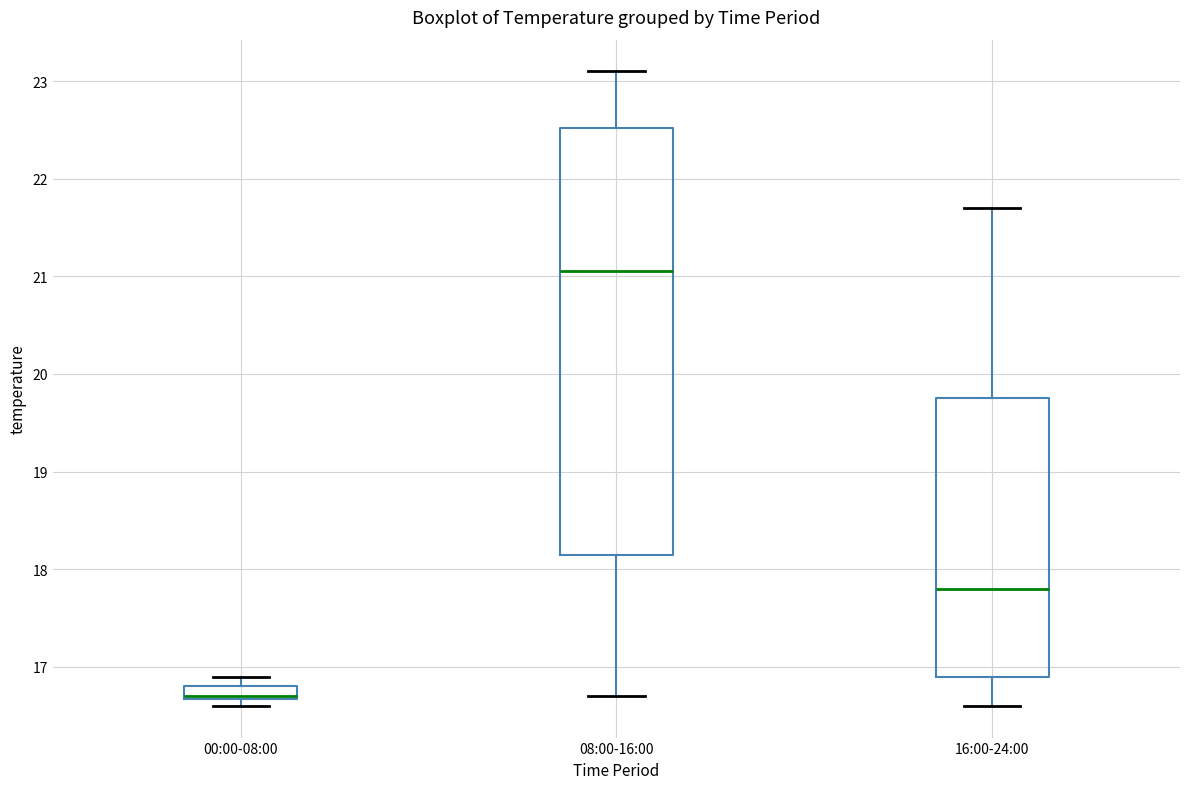

Which box is the tallest, from its lower edge to its upper edge?

08:00-16:00